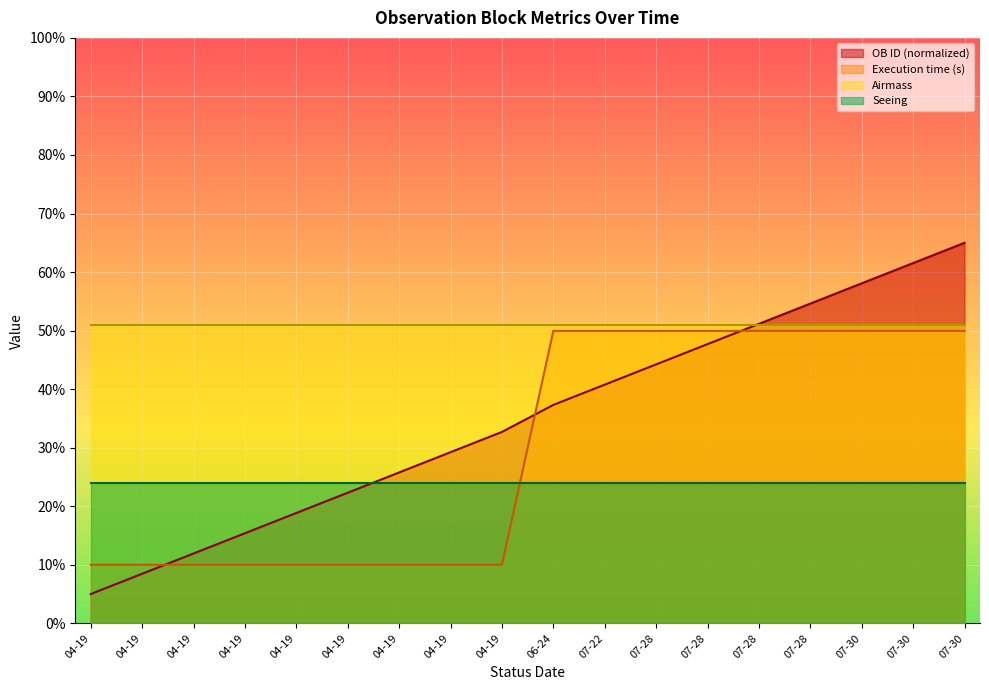

What are all the series names shown in the legend?

OB ID (normalized), Execution time (s), Airmass, Seeing